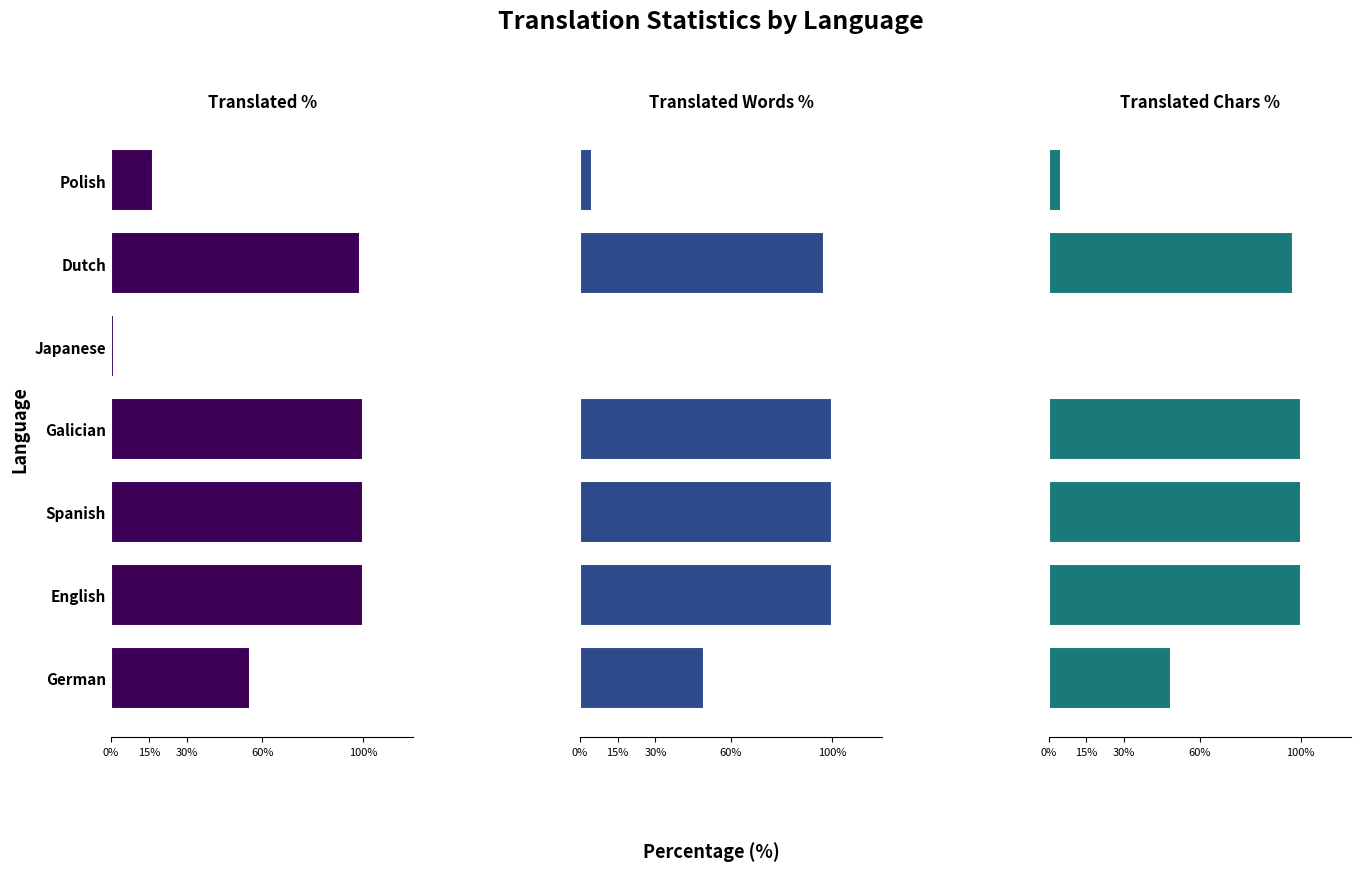

What is the lowest value of the Translated Chars % series?

0.1